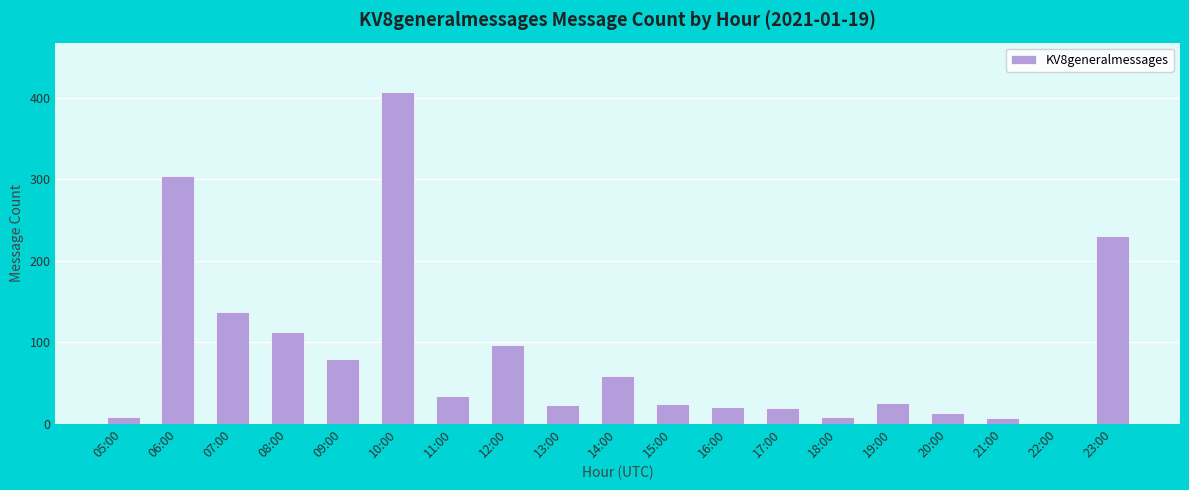

What is the greatest value displayed?

407